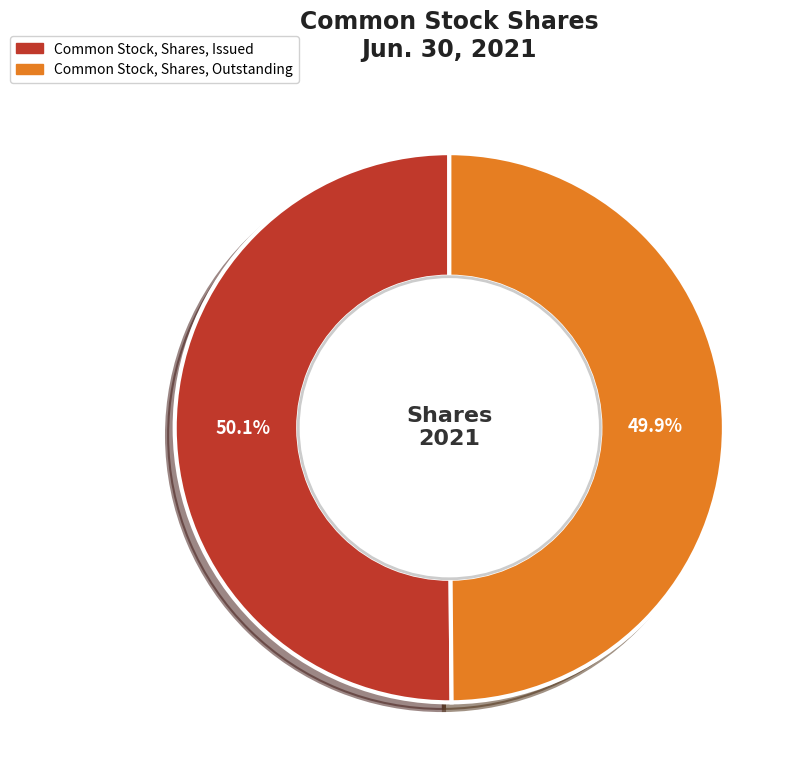

Is there a majority slice in this chart?

Yes